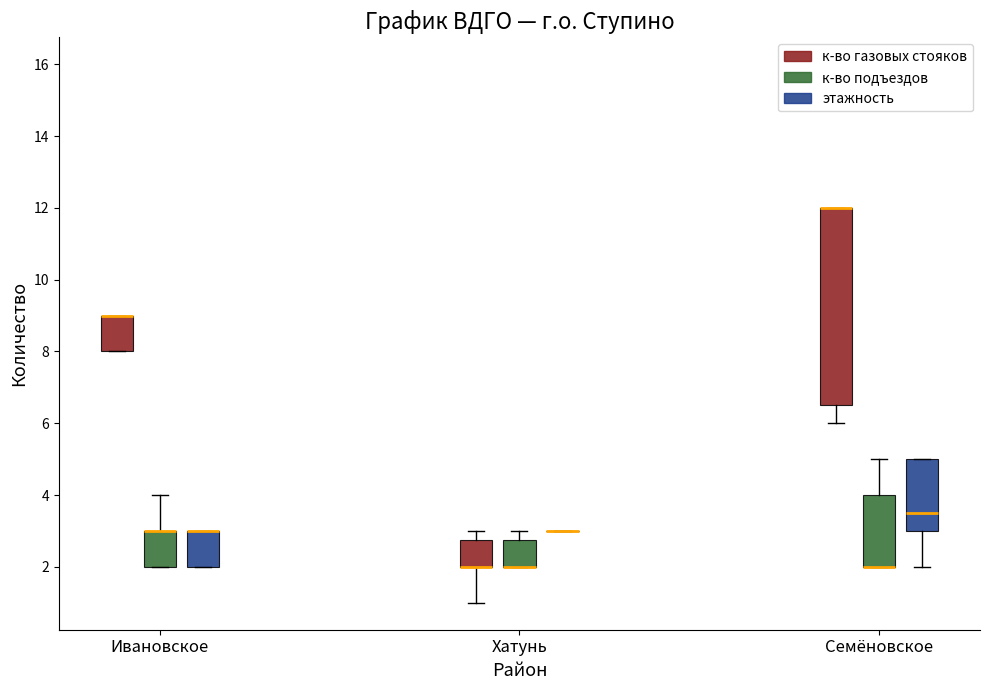

Where is the lower edge of the box for Семёновское (к-во газовых стояков) on the y-axis? The values are not printed on the chart, so give them approximately, as read against the axis.

6.6